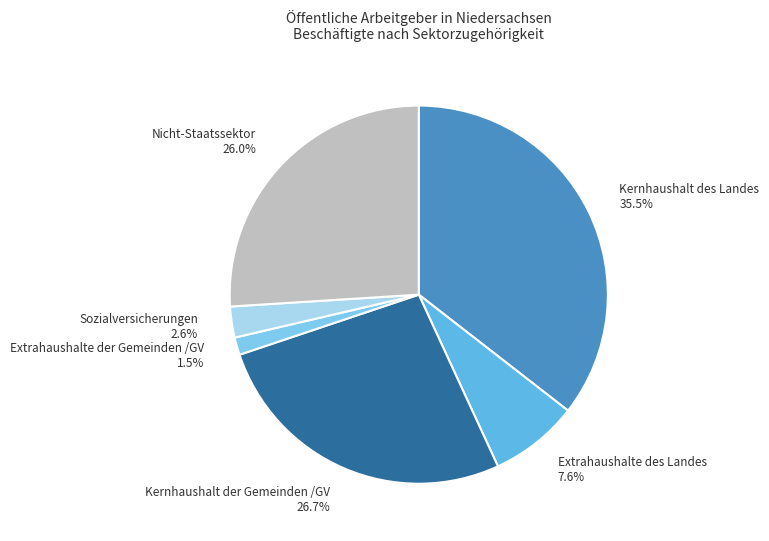

What is the smallest slice in the pie chart?

Extrahaushalte der Gemeinden /GV